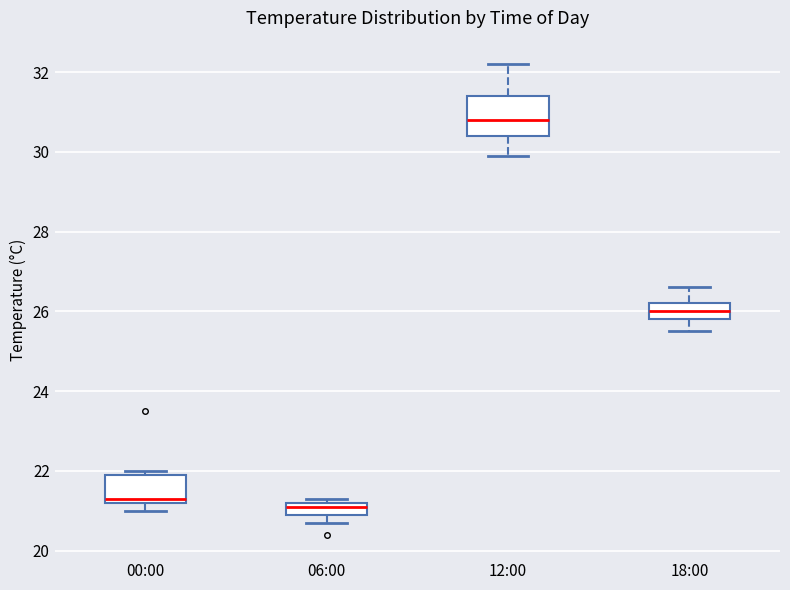

Reading left to right, read every box against the y-axis: the position of its median line, the range the box covers, and the ends of its whiskers. The values are not printed on the chart, so give them approximately, as read against the axis.

00:00: median 21.4, box 21.2 to 22.0, whiskers 21.0 to 22.0 (just above the box's upper edge)
06:00: median 21.2 (just below the box's upper edge), box 21.0 to 21.2, whiskers 20.8 to 21.4
12:00: median 30.8, box 30.4 to 31.4, whiskers 30.0 to 32.2
18:00: median 26.0, box 25.8 to 26.2, whiskers 25.6 to 26.6